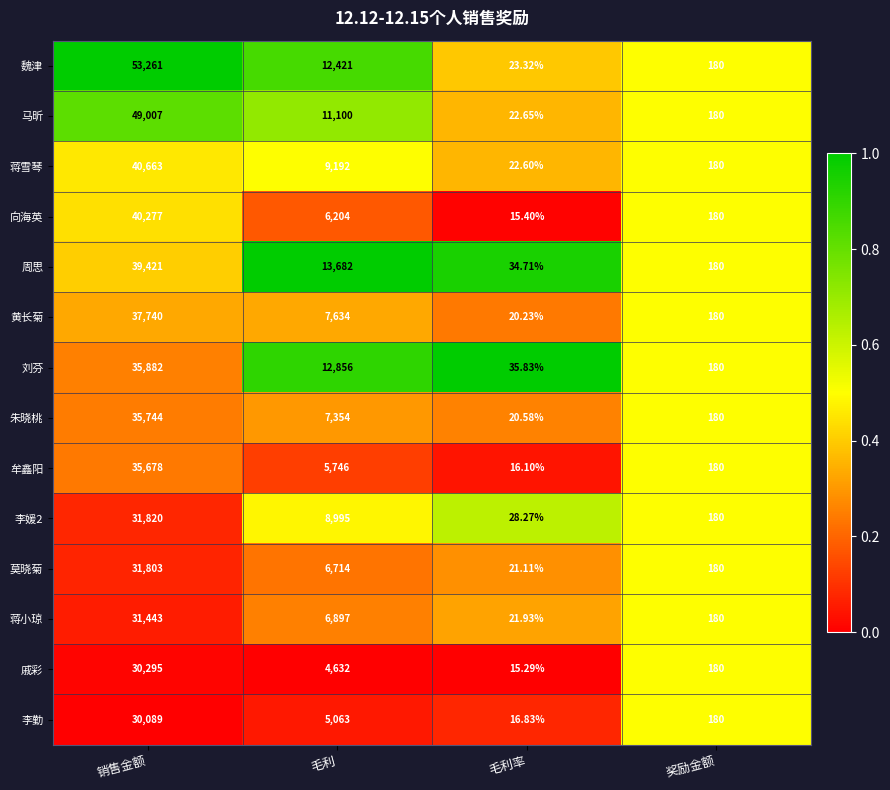

At which label does 刘芬 reach its minimum?

毛利率